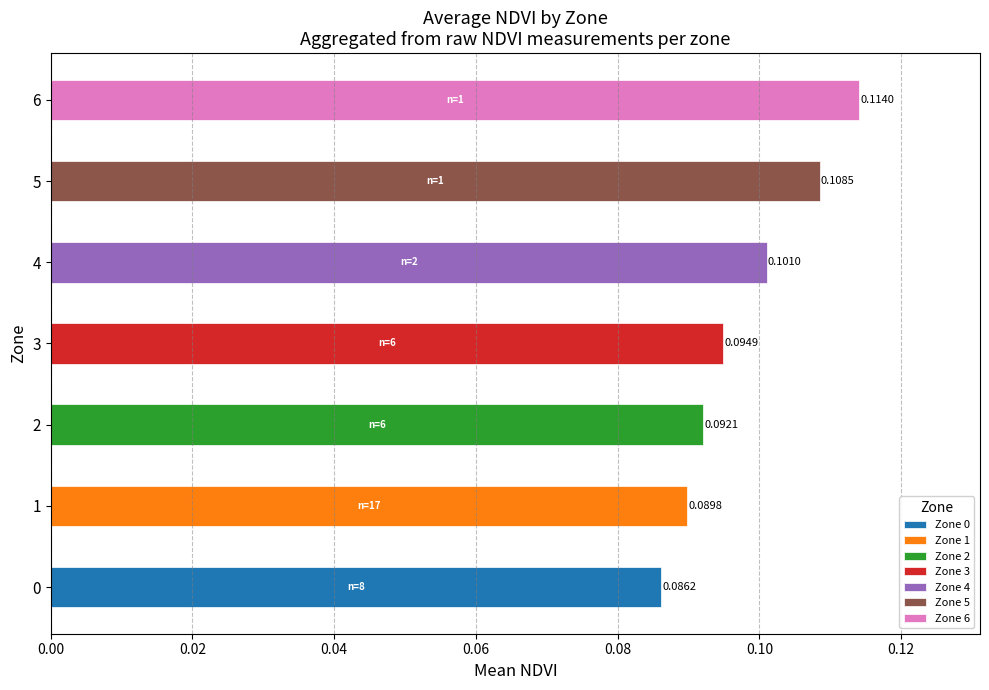

The chart shows a value of 0.0 at 5. True or false?

False